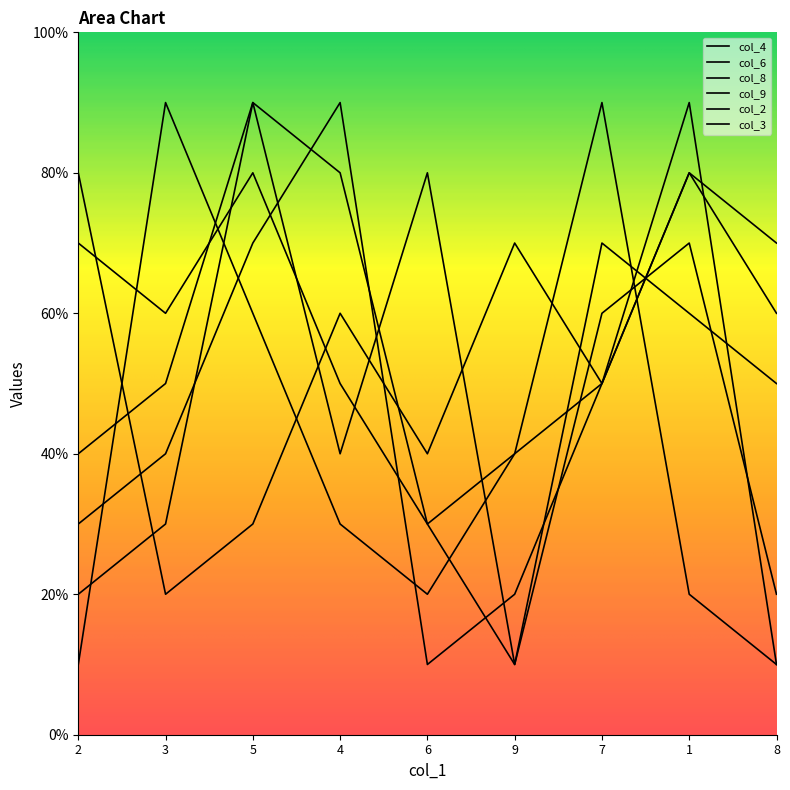

True or false: col_9 has more than 1 interior local peaks.

True